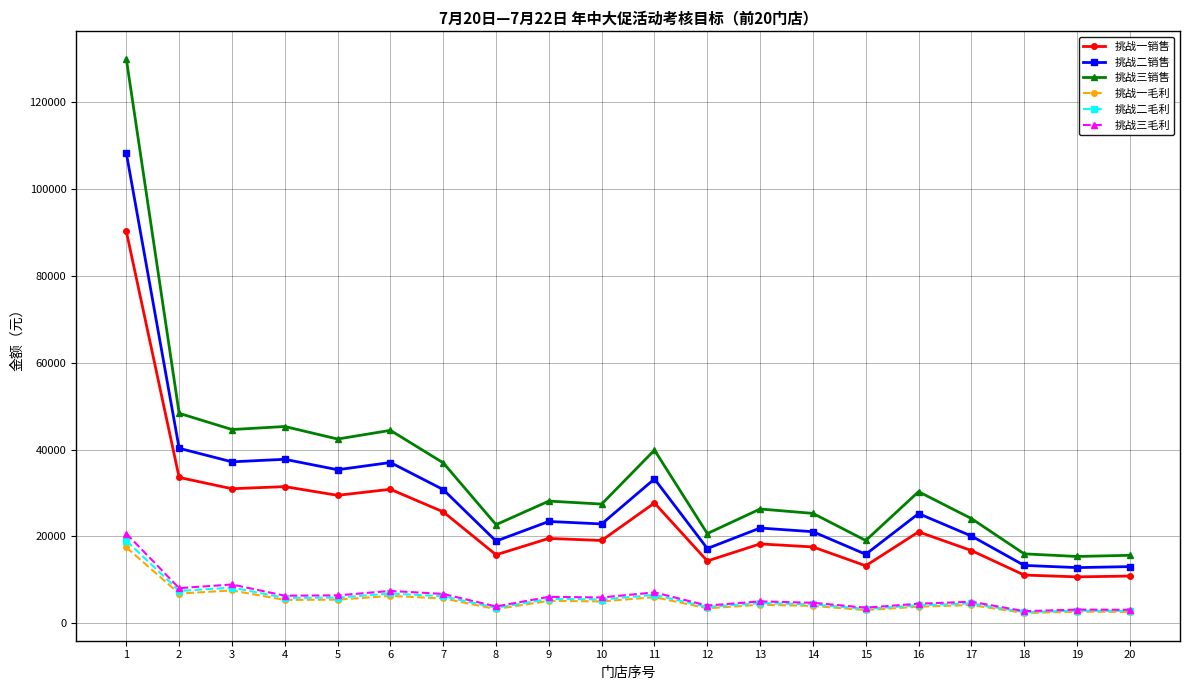

Does the chart have visible grid lines?

Yes